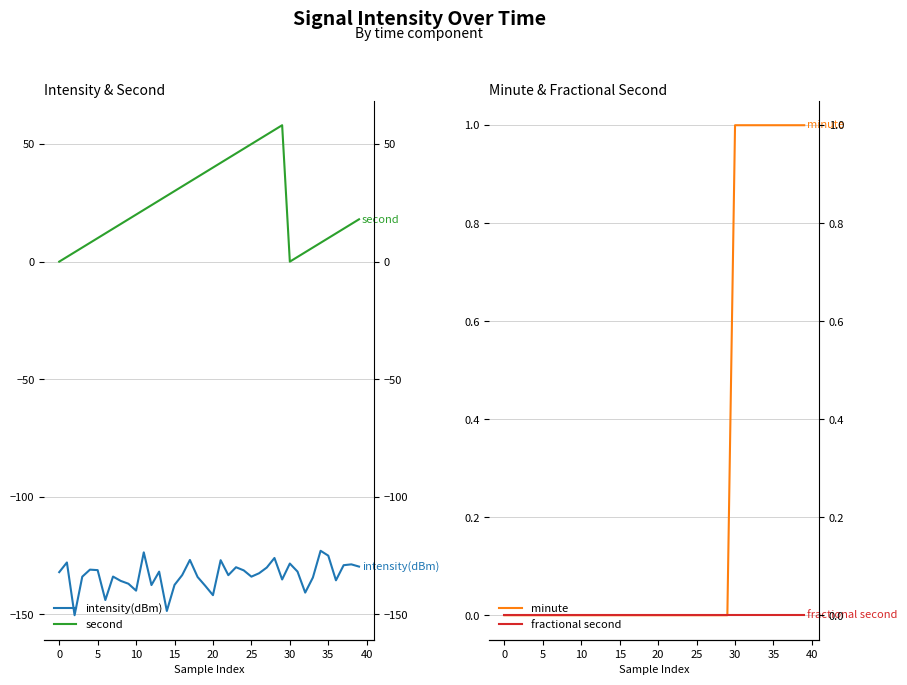

Which label corresponds to the largest value in the chart?

29